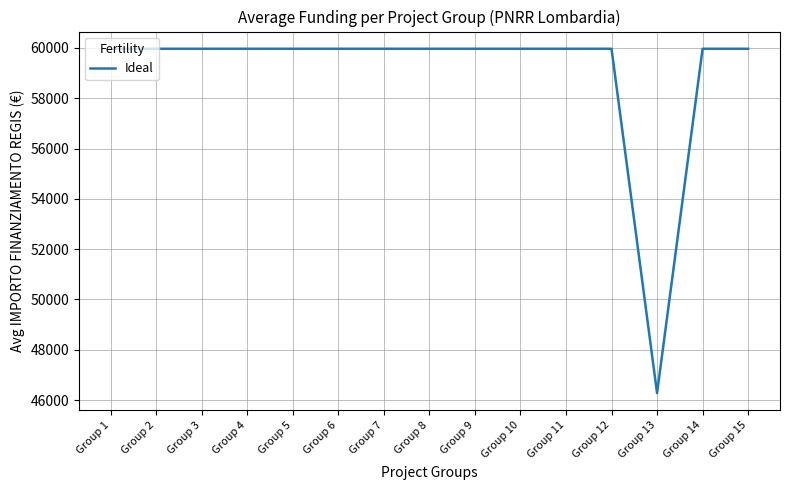

Is it true that the value at Group 11 is 102203.5?

False